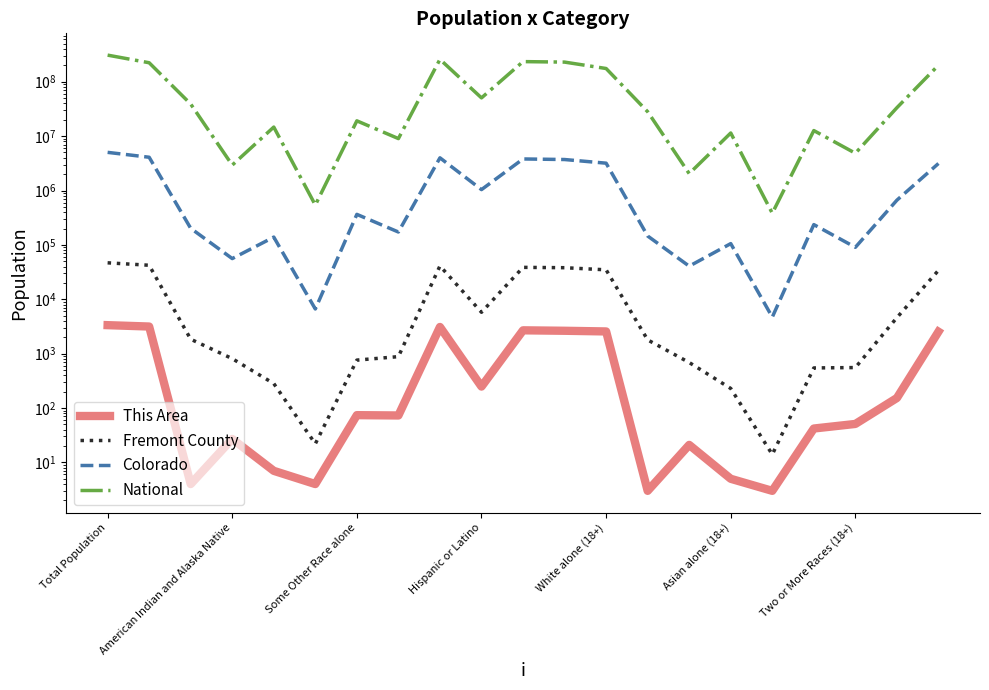

What is the label of the 13th point from the right?

8